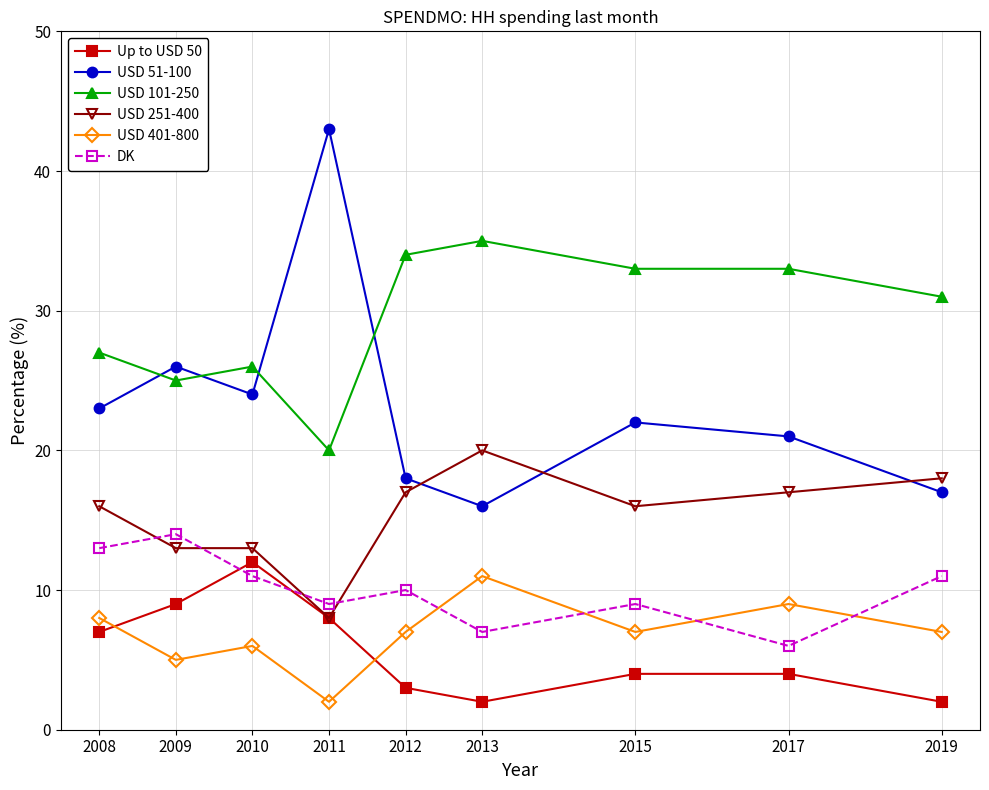

What is the maximum value for USD 51-100?

43